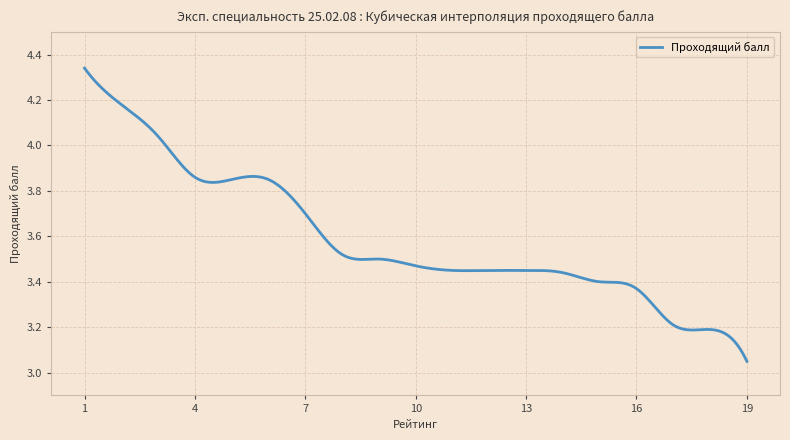

What is the difference between the maximum and minimum values?

1.3